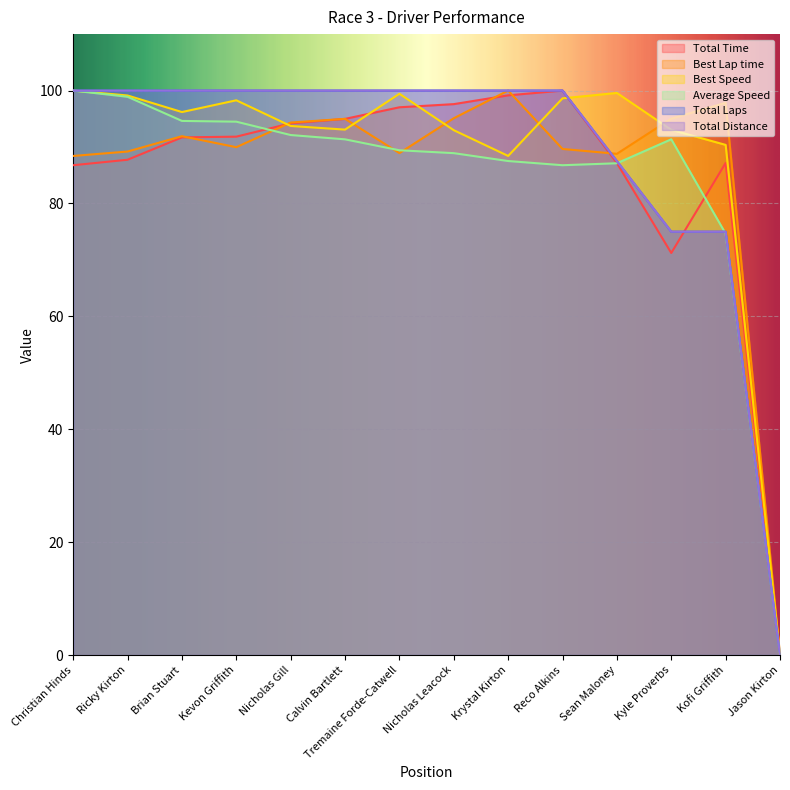

How many times do Total Distance and Best Speed cross each other?

1